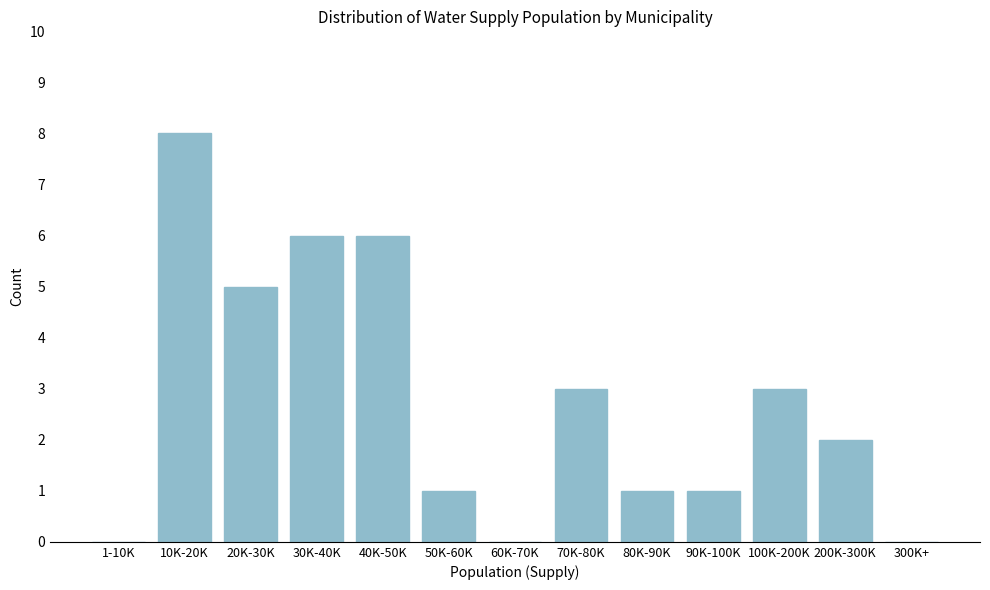

Reading left to right, list all the values displayed in this chart.

1-10K=0	10K-20K=8	20K-30K=5	30K-40K=6	40K-50K=6	50K-60K=1	60K-70K=0	70K-80K=3	80K-90K=1	90K-100K=1	100K-200K=3	200K-300K=2	300K+=0